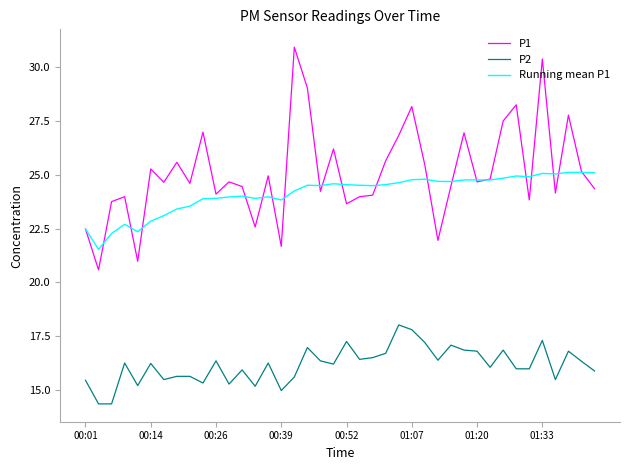

True or false: Running mean P1 and P2 cross at least once.

False